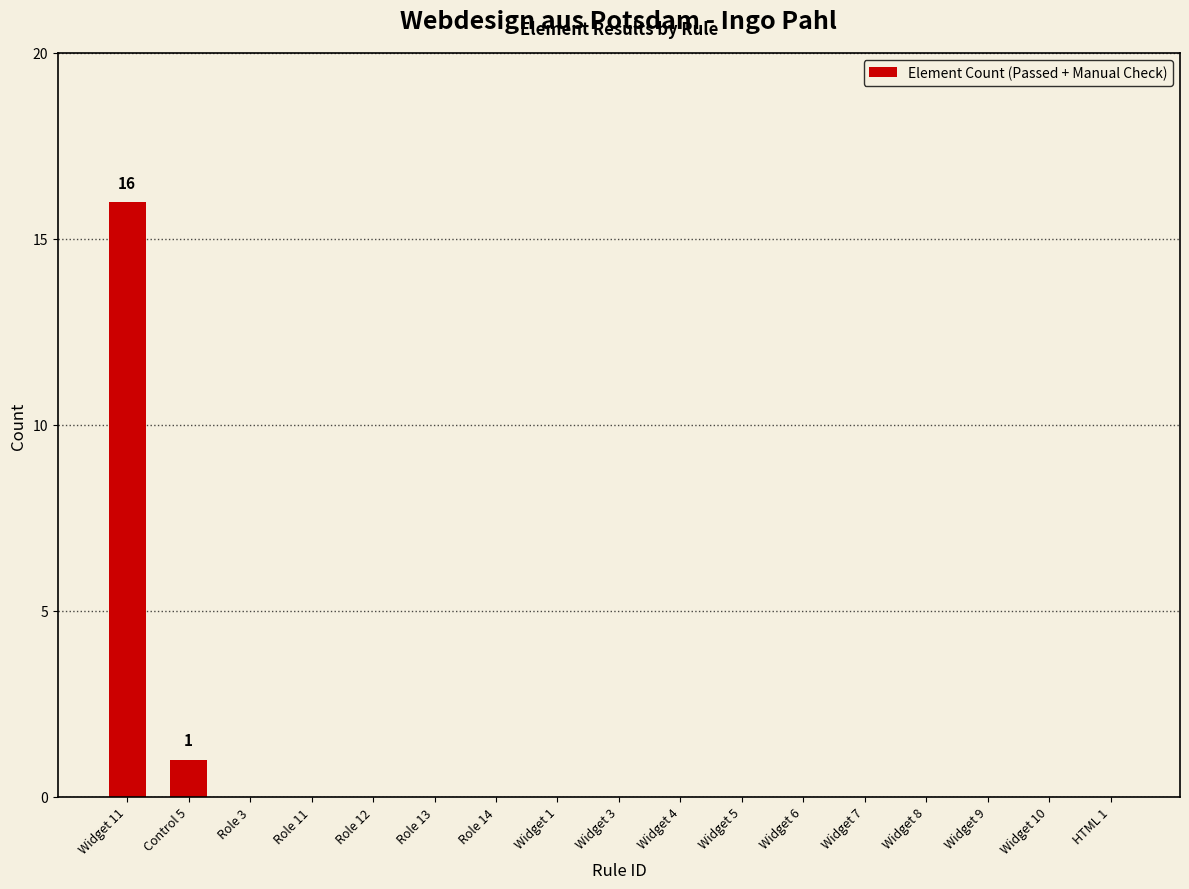

True or false: the data shows 10 at HTML 1.

False